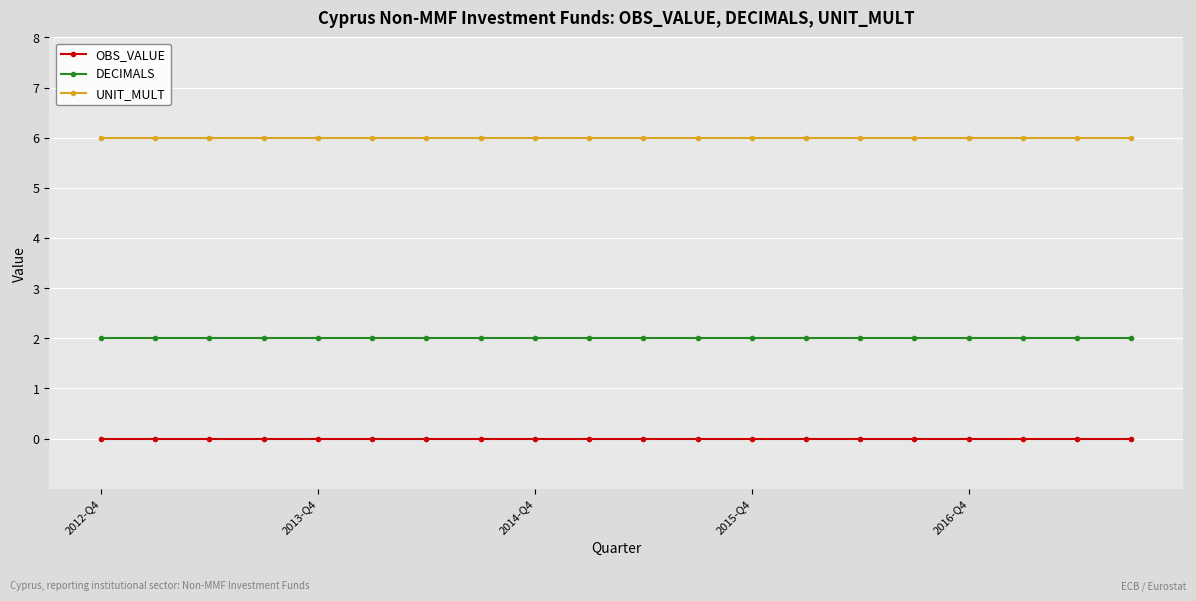

What is the highest value of the UNIT_MULT series?

6